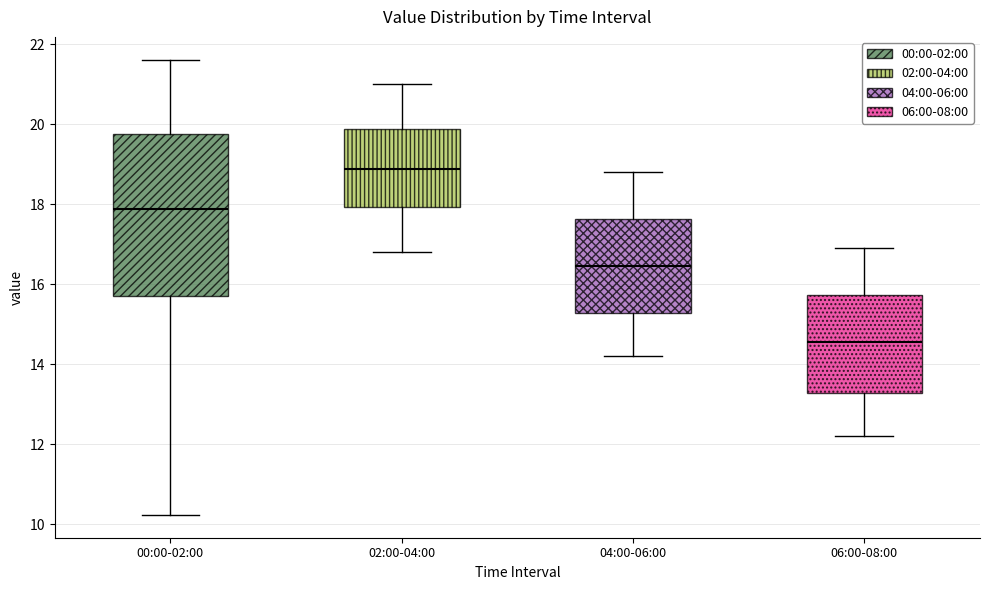

Which box's median line is the lowest?

06:00-08:00